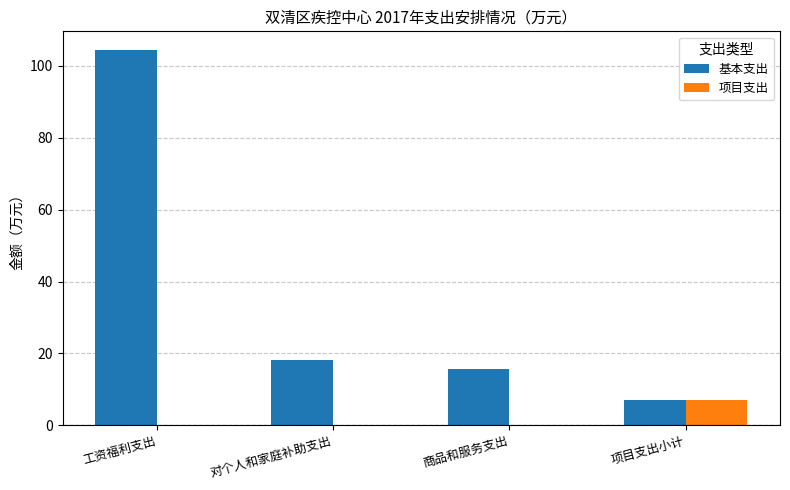

What is the highest value of the 项目支出 series?

7.0